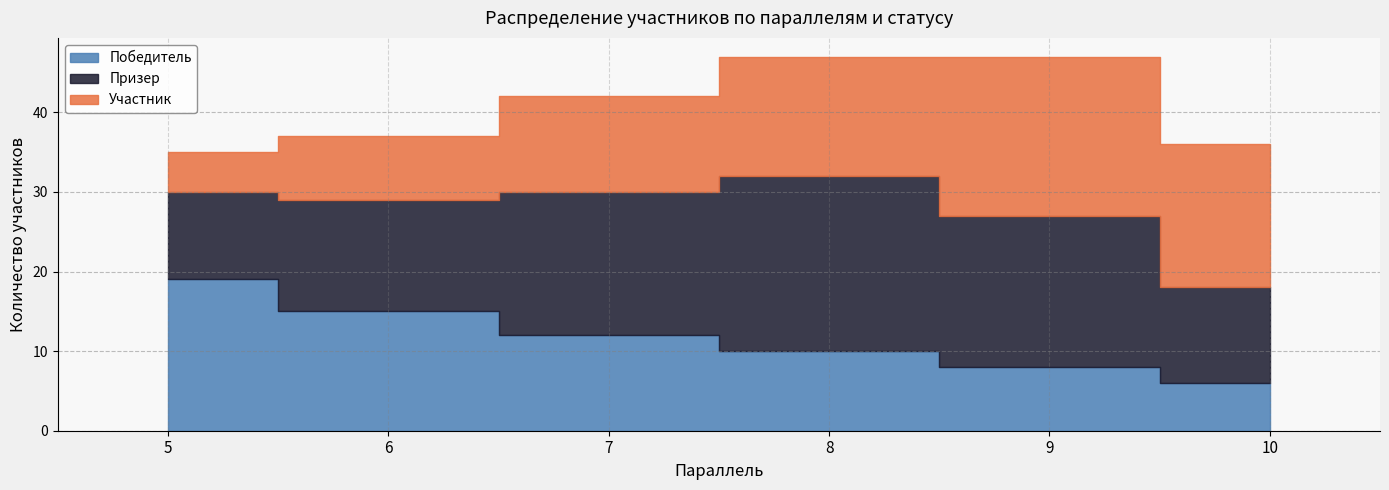

What value does the Участник series have at 6, to the nearest 5?

10